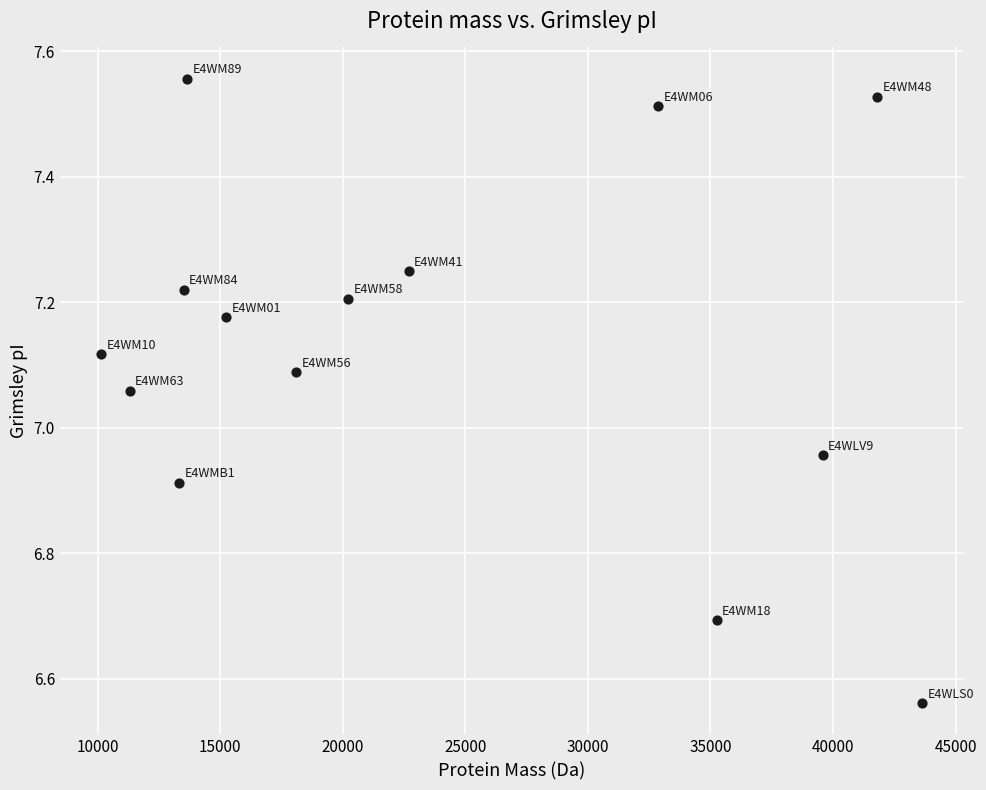

What is the range of X values (max minus min)?

33510.1